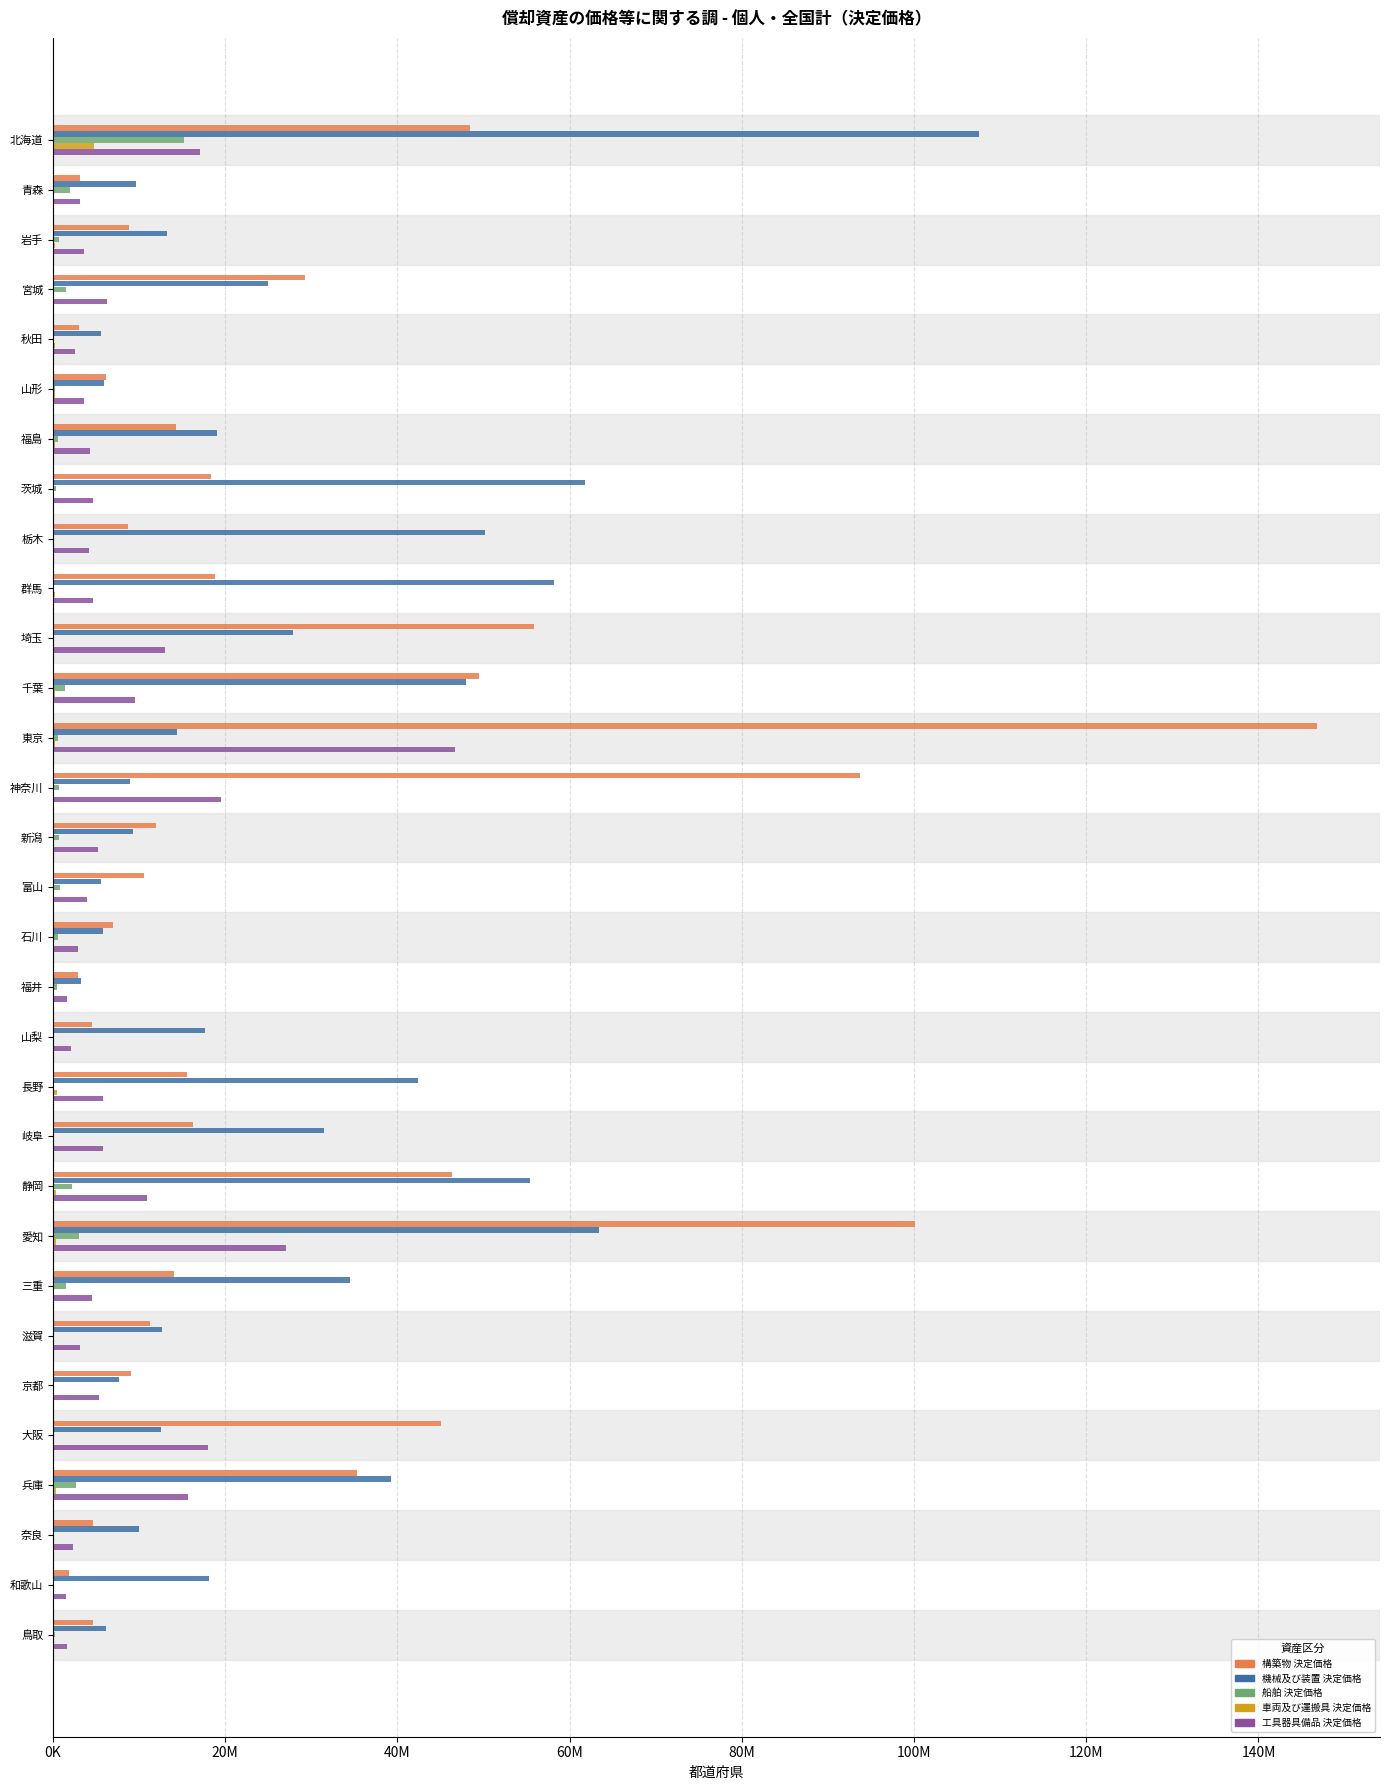

What are all the series names shown in the legend?

構築物 決定価格, 機械及び装置 決定価格, 船舶 決定価格, 車両及び運搬具 決定価格, 工具器具備品 決定価格